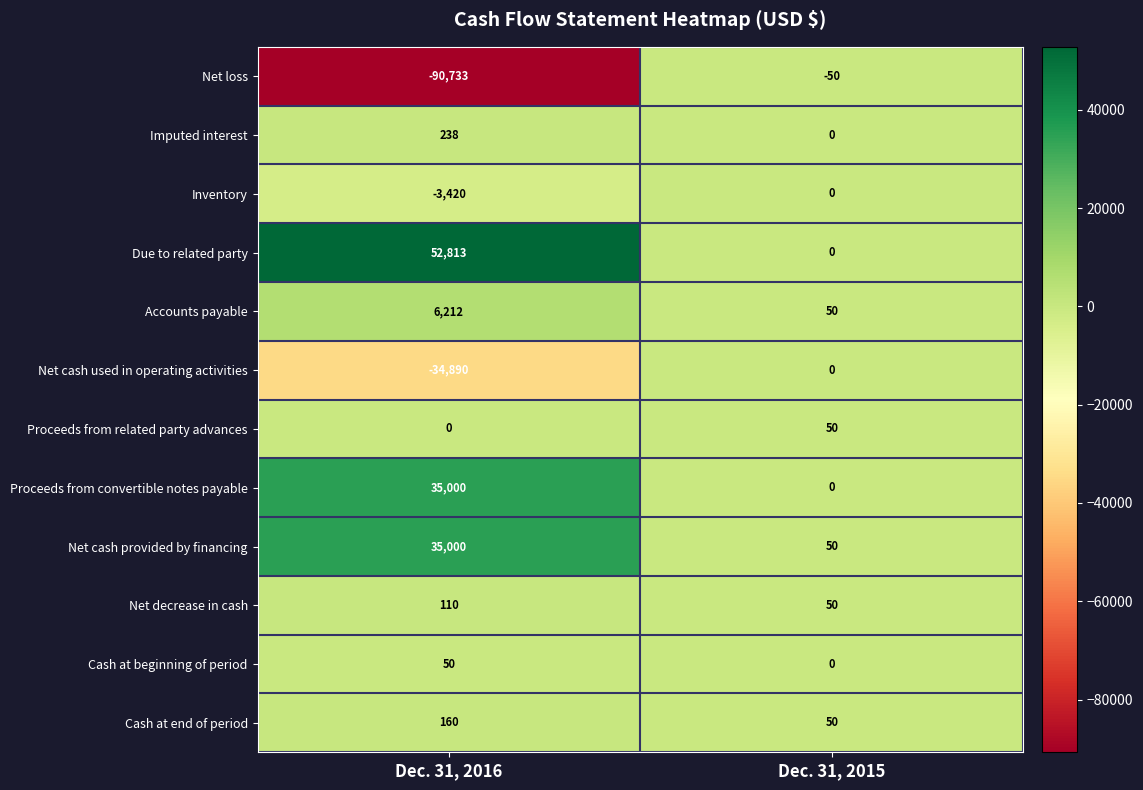

Which series has the largest total across all categories?

Due to related party